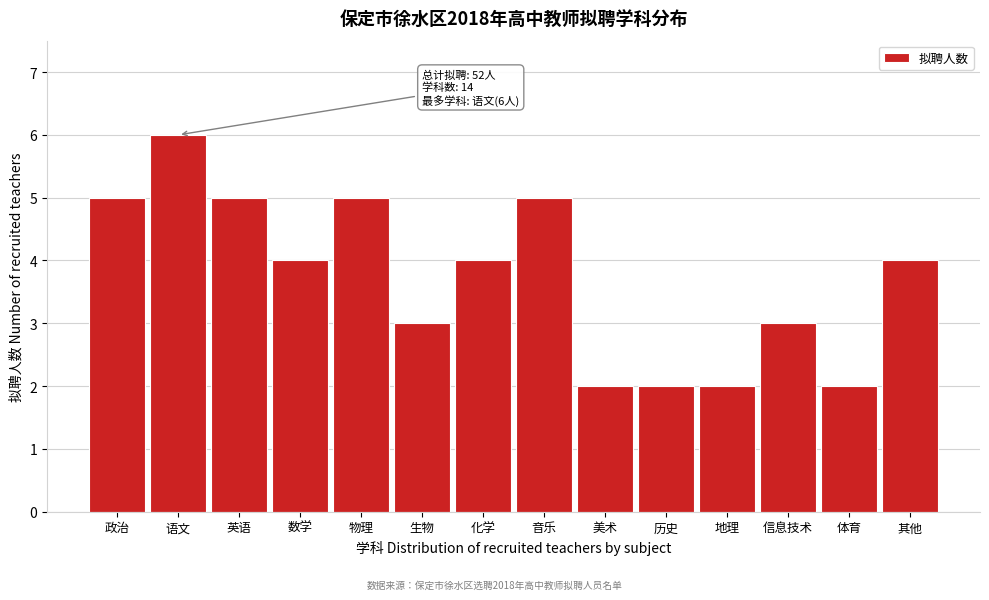

Reading left to right, what are all the values shown in this chart?

政治=5	语文=6	英语=5	数学=4	物理=5	生物=3	化学=4	音乐=5	美术=2	历史=2	地理=2	信息技术=3	体育=2	其他=4